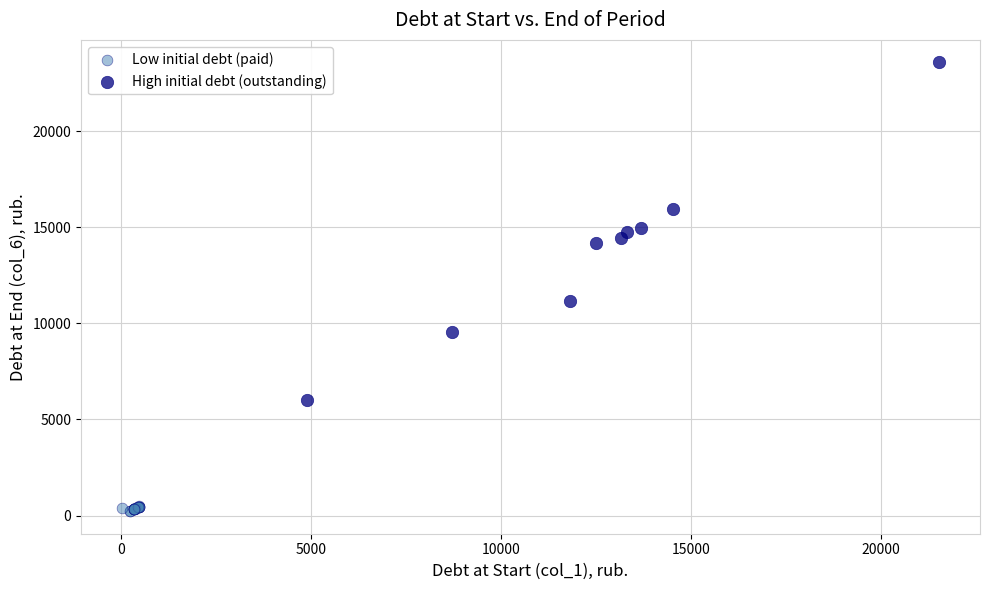

Which series contains the lowest Y value?

Low initial debt (paid)